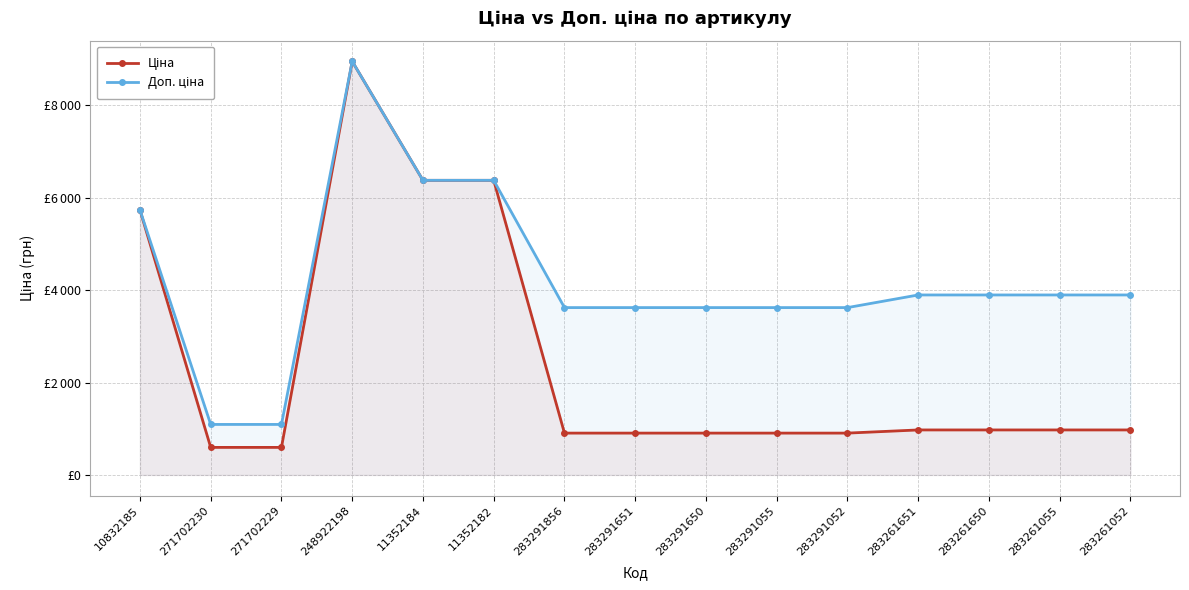

What is the total value across all series at 283261052?

4871.1